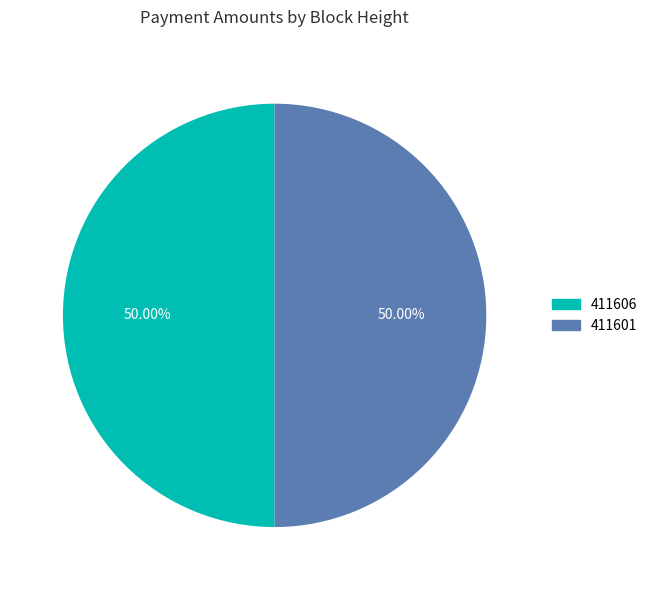

How much of the chart is everything except 411606?

50.0%